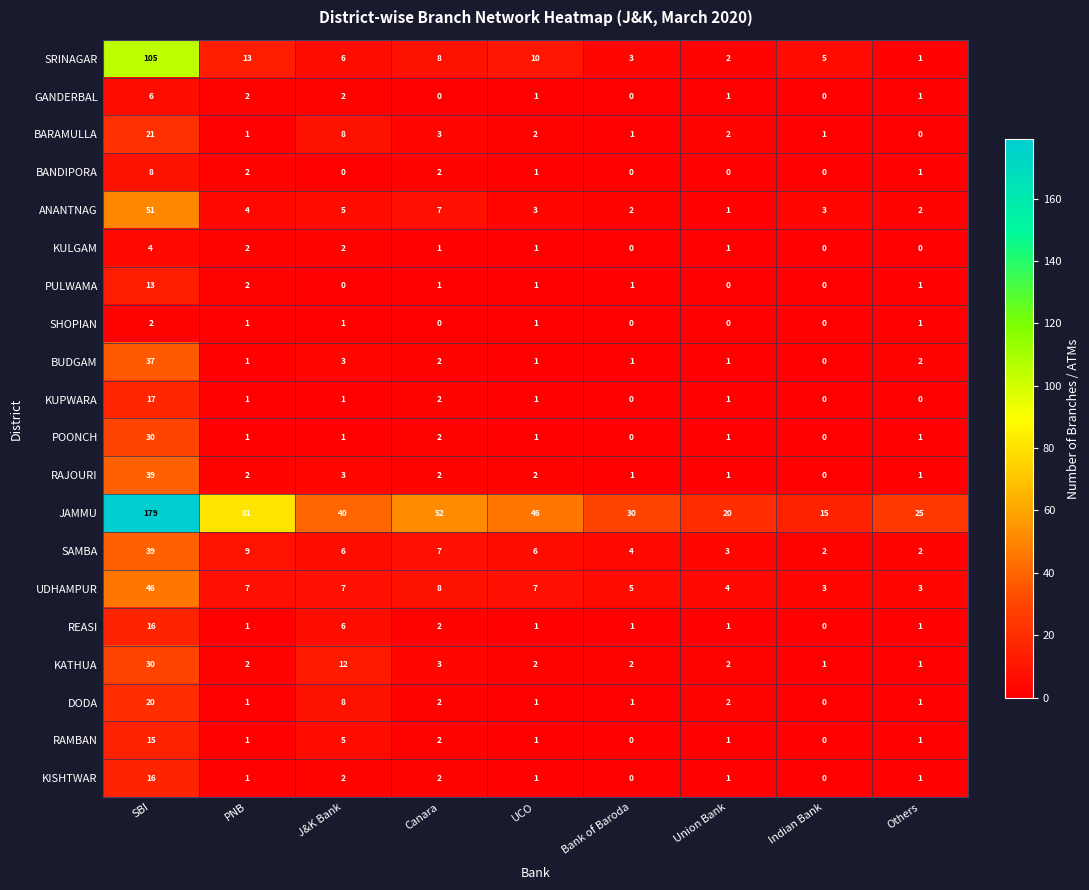

How many series are shown in this chart?

20